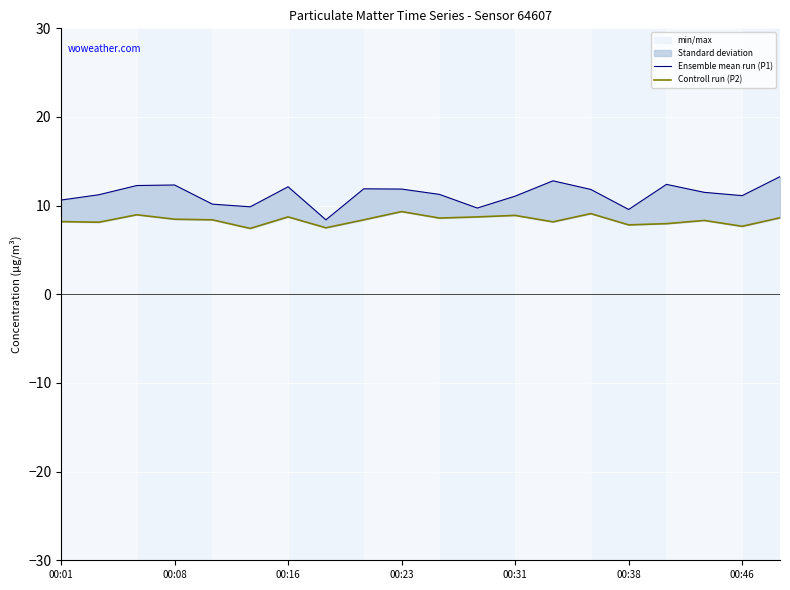

The Controll run (P2) series shows 3.7 at 00:16. True or false?

False